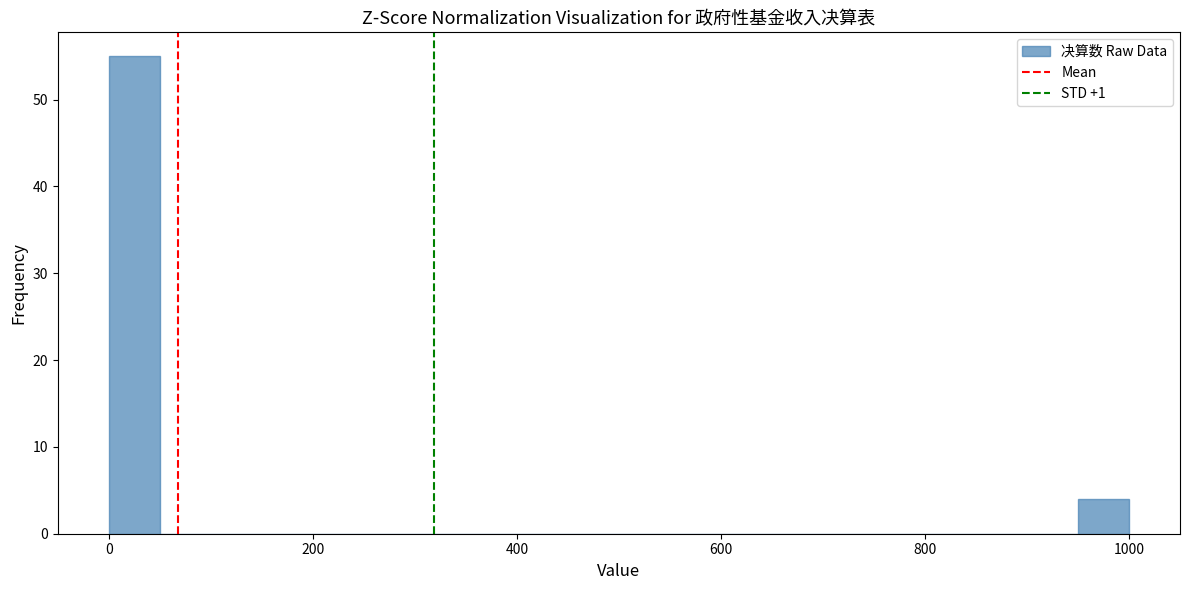

Read against the x-axis, roughly where is the centre of the tallest bar?

20